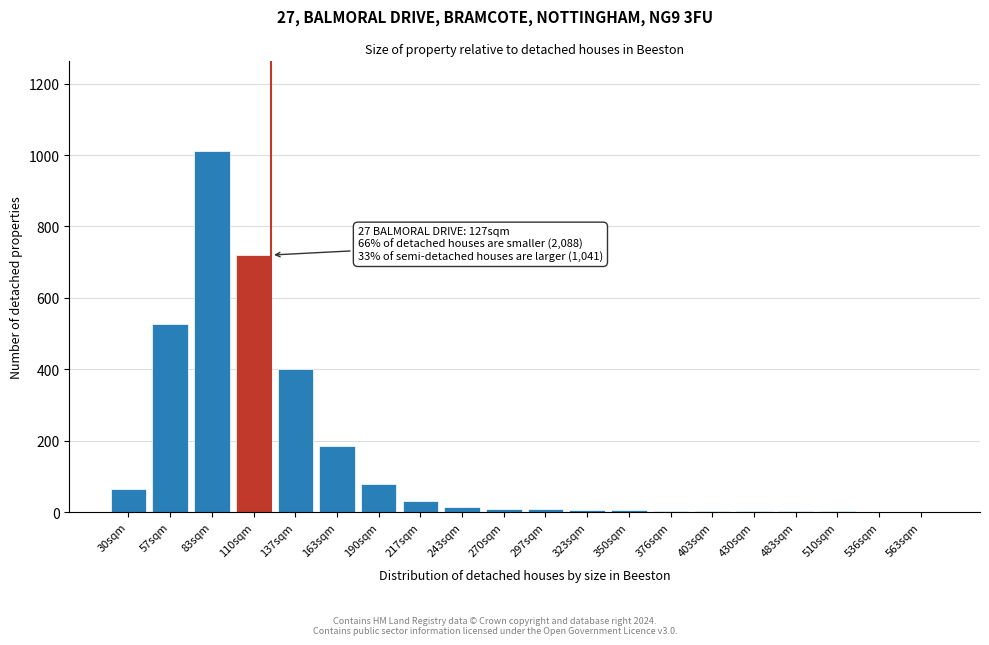

Is it true that the value at 190sqm is 80?

True